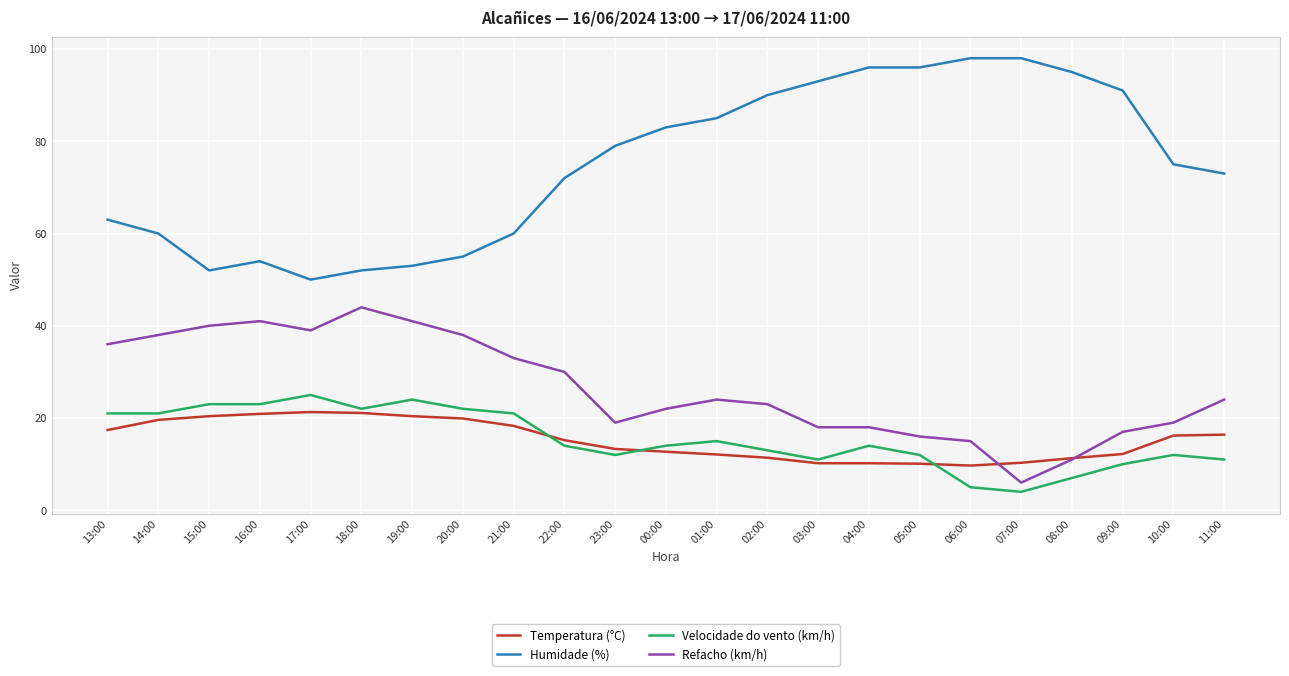

Does the chart display data point markers on the line(s)?

No